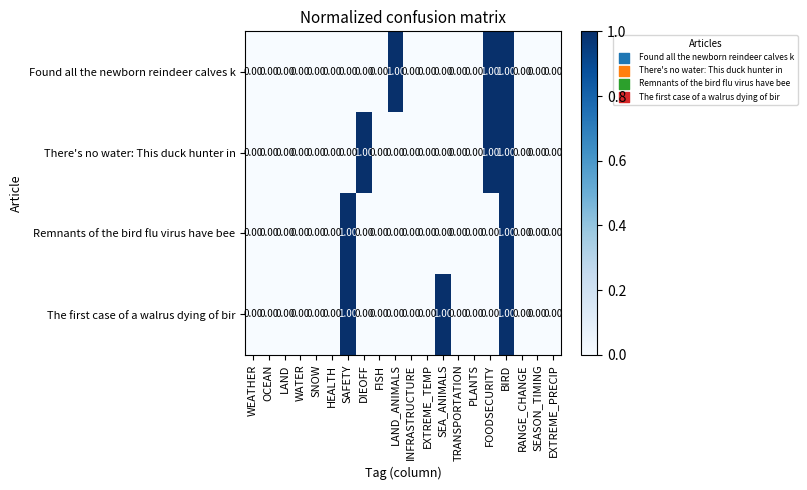

What is the sum of all There's no water: This duck hunter in values?

3